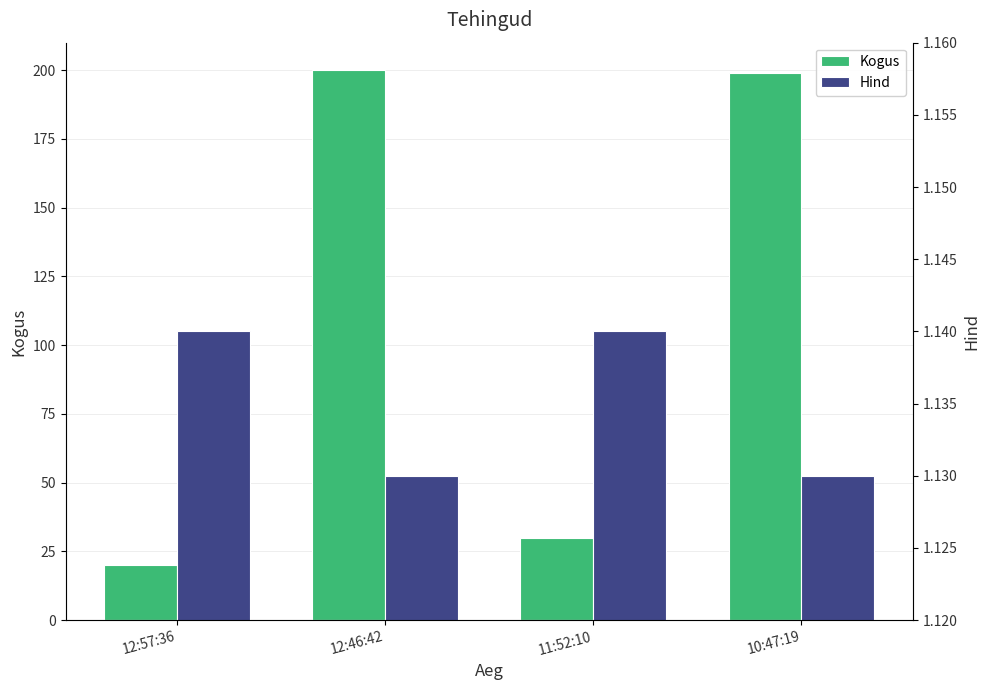

Which has a higher value, 11:52:10 or 12:46:42?

12:46:42